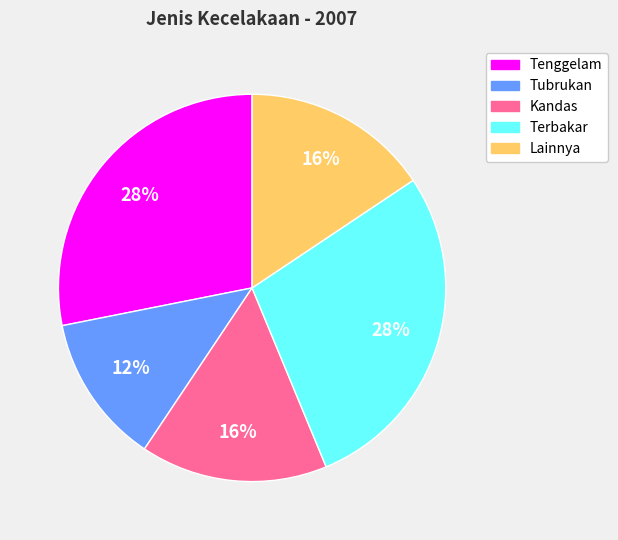

To the nearest percent, what is the difference between the Tenggelam and Kandas slice percentages?

12%